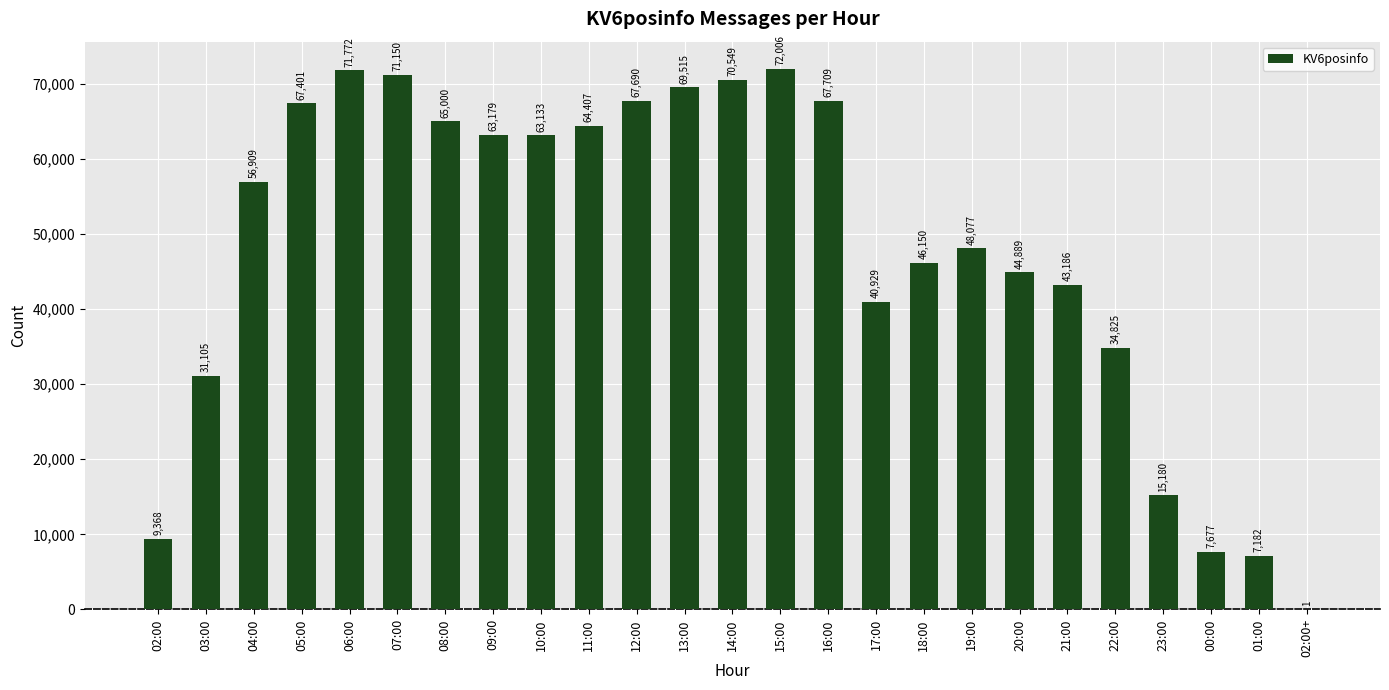

How many categories are shown in the chart?

25